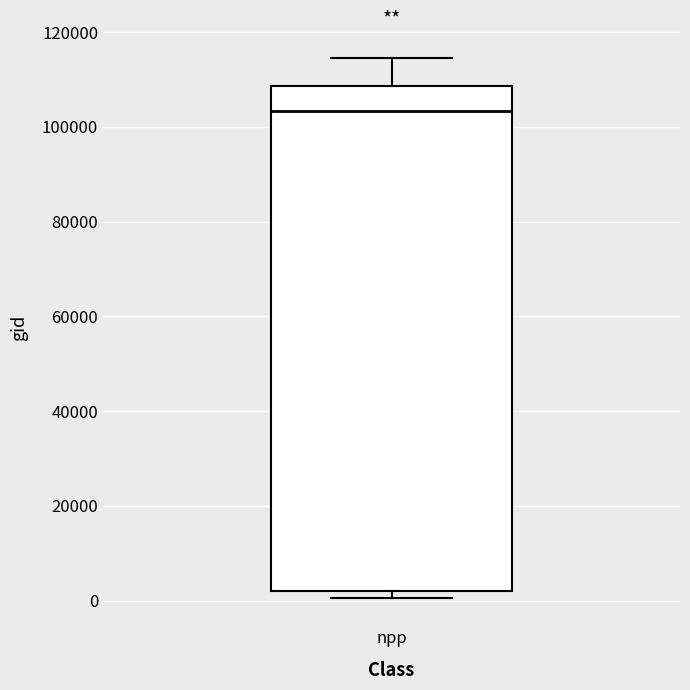

Transcribe this box plot: give where the median line is, the range the box spans, and where the two whiskers end, as read against the y-axis. The values are not printed on the chart, so give them approximately, as read against the axis.

median 104000, box 2000 to 108000, whiskers 0 to 114000